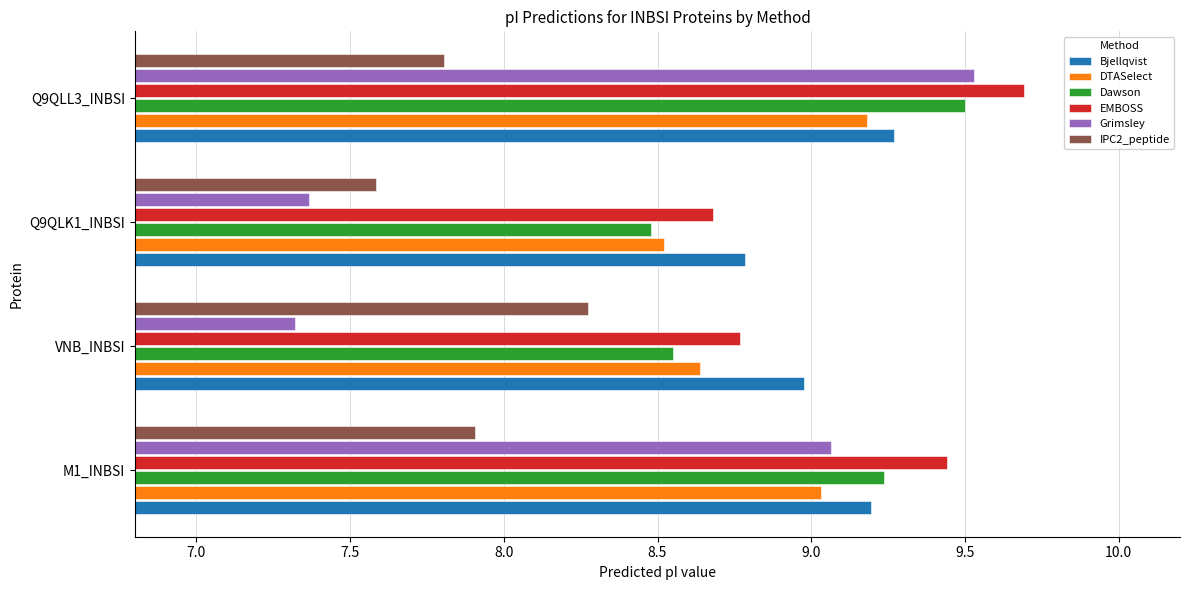

Which series has the largest range (max minus min)?

Grimsley